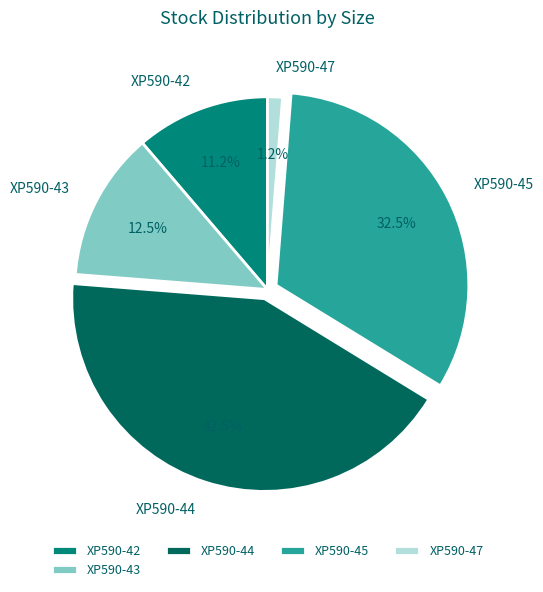

Rank the categories by value from lowest to highest.

XP590-47, XP590-42, XP590-43, XP590-45, XP590-44